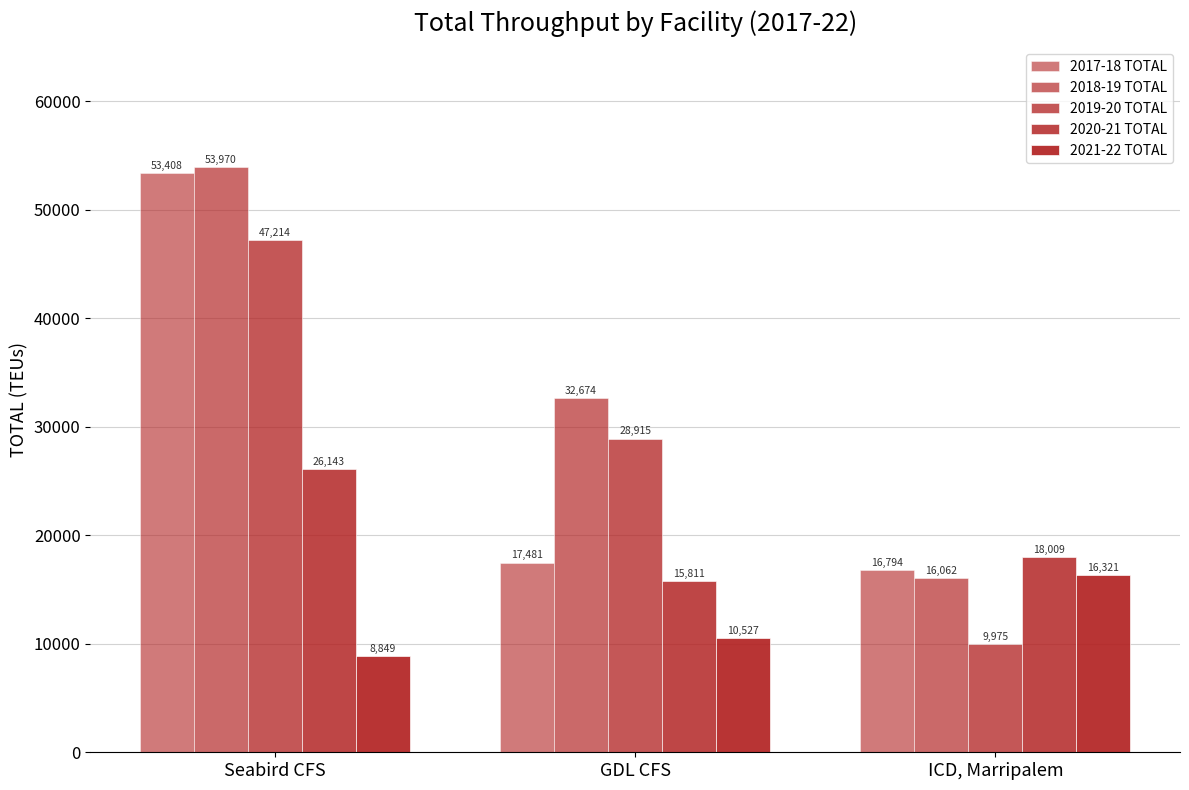

Between GDL CFS and Seabird CFS, which is larger?

Seabird CFS